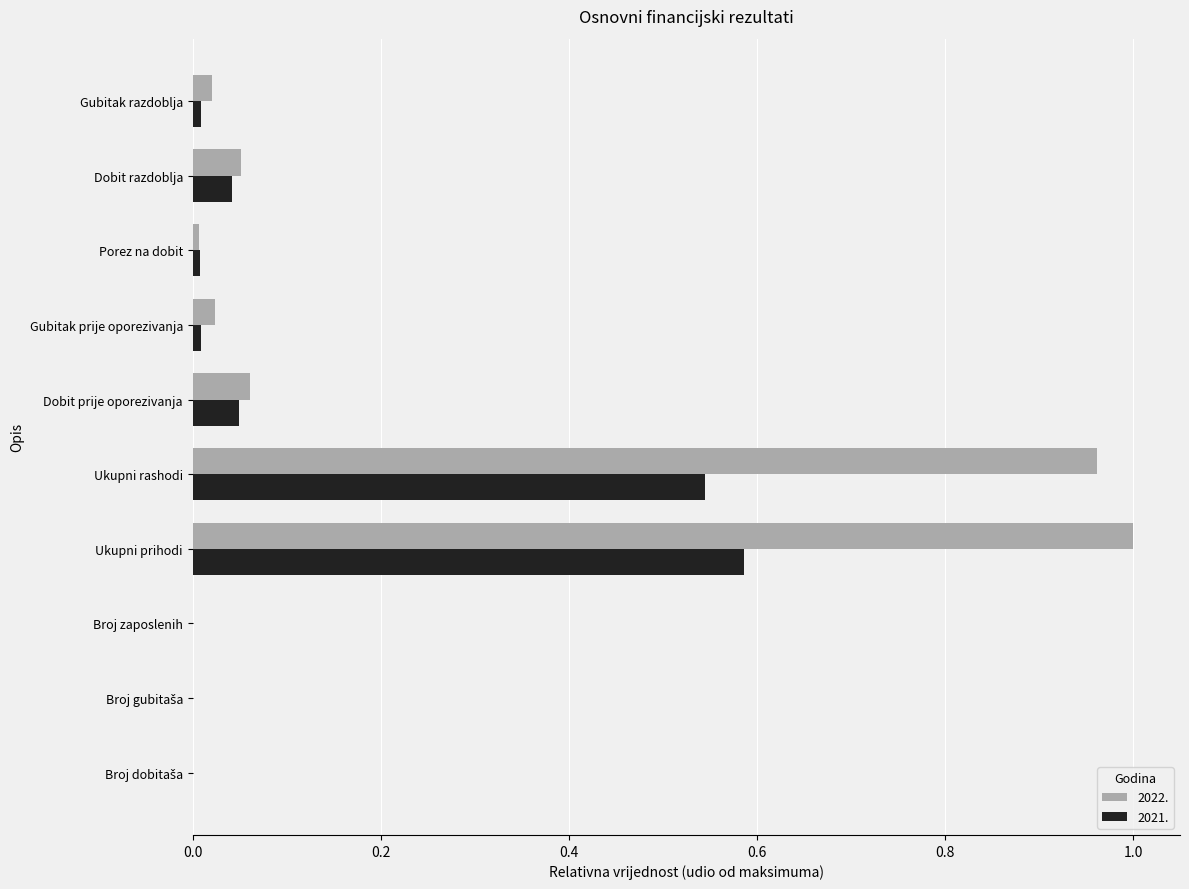

Which series has the largest total across all categories?

2022.